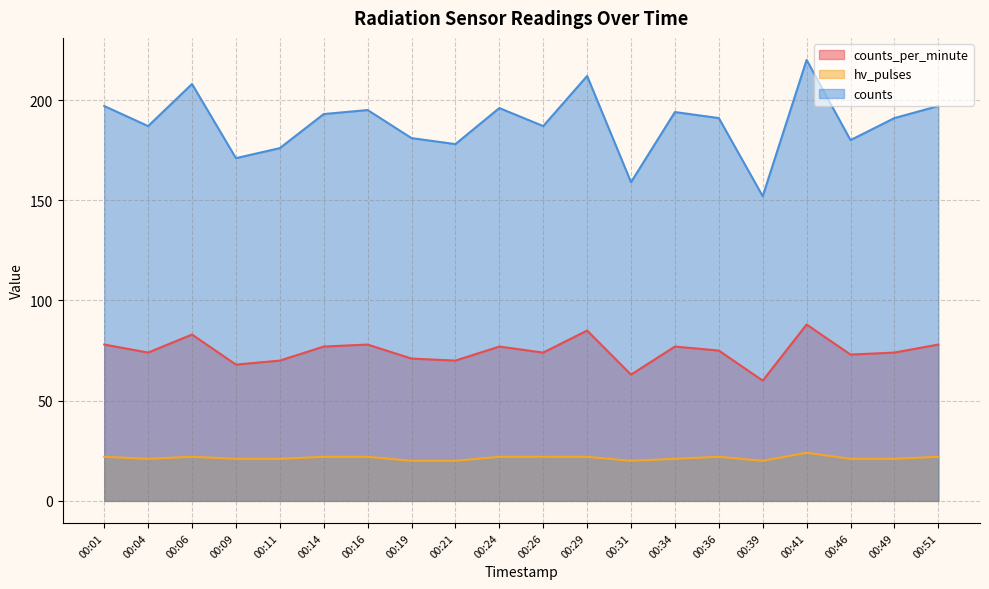

Rank the series at 00:24 from highest to lowest value.

counts, counts_per_minute, hv_pulses